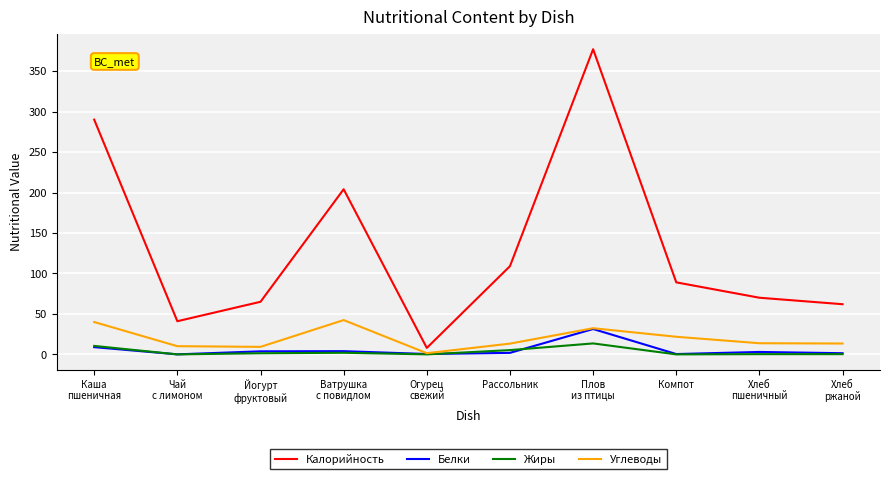

How many lines are shown in the chart?

4